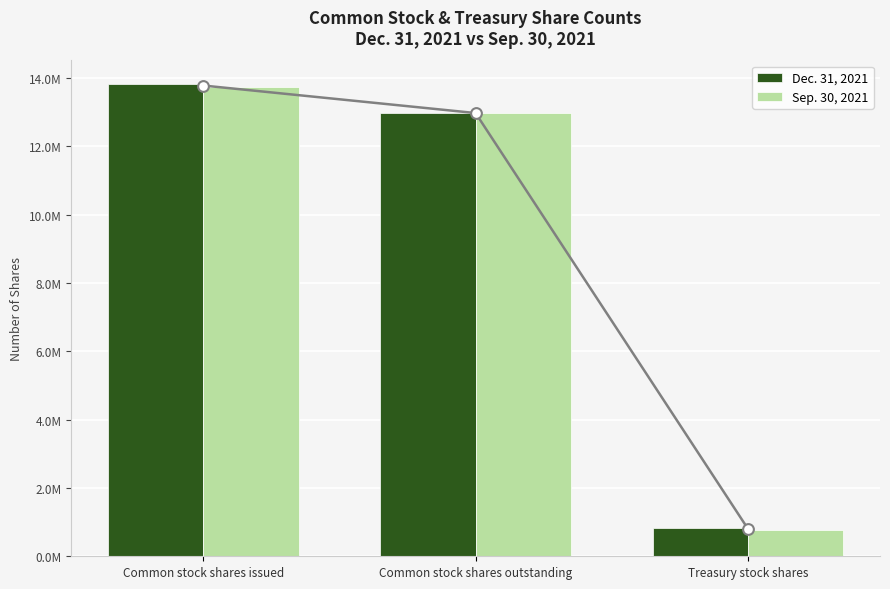

What is the total value across all series at Treasury stock shares?

1611421